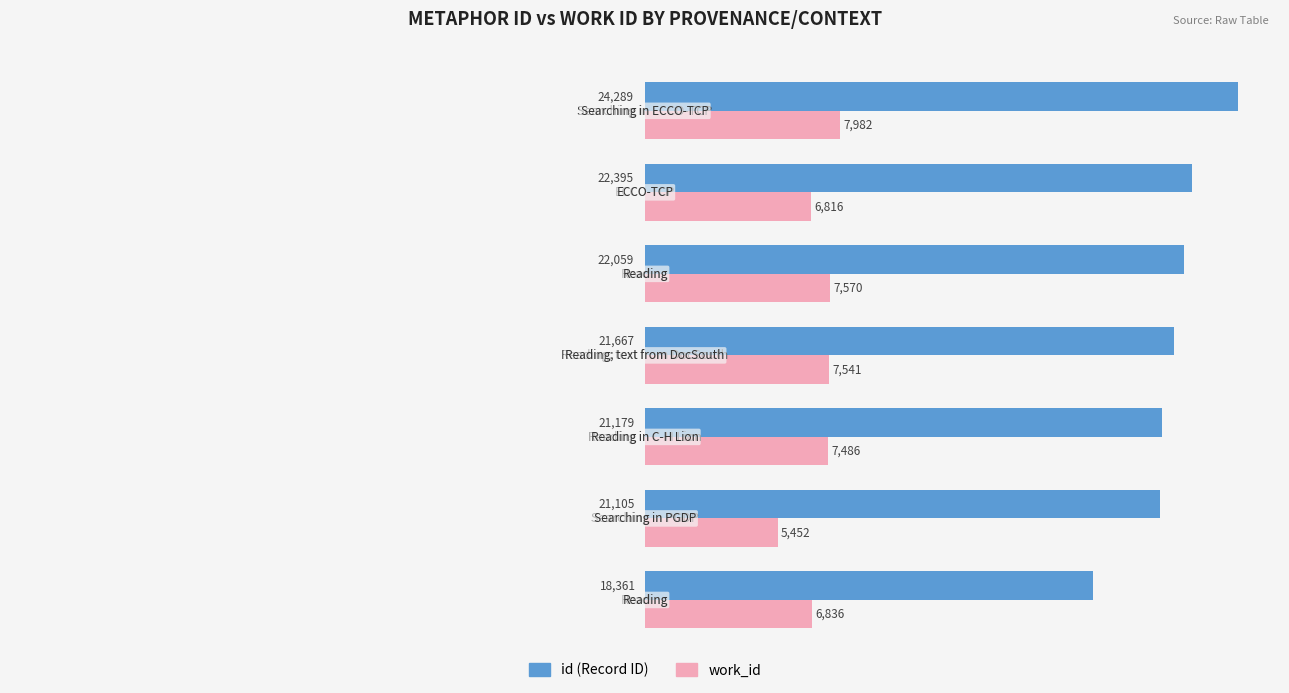

What is the total value across all series at 5?

29211